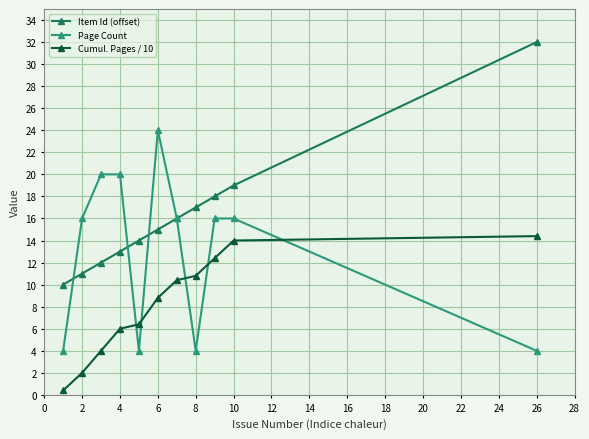

How many distinct data groups are displayed?

3